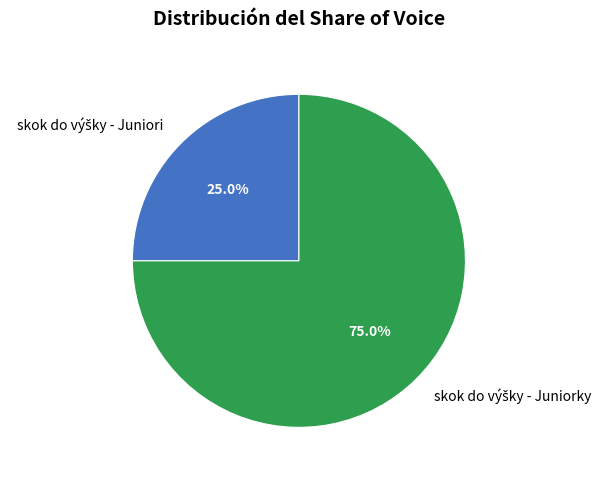

Is there any slice that represents more than half of the pie?

Yes